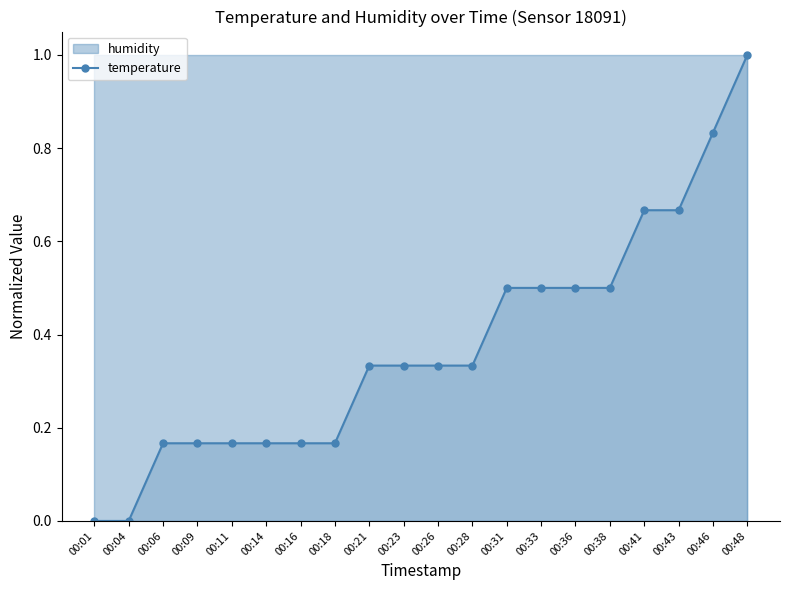

What is the difference between the maximum and second lowest values?

1.0